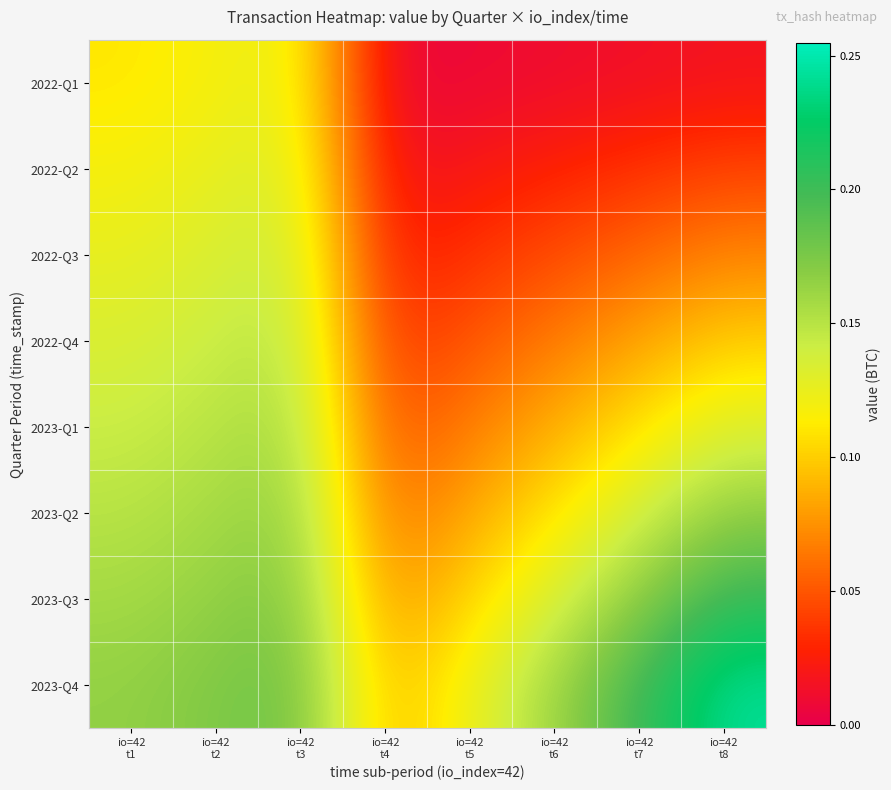

Reading right to left, what are all the values shown in this chart?

2022-Q1: io=42
t8=0.0	io=42
t7=0.0	io=42
t6=0.0	io=42
t5=0.0	io=42
t4=0.0	io=42
t3=0.1	io=42
t2=0.1	io=42
t1=0.1
2022-Q2: io=42
t8=0.0	io=42
t7=0.0	io=42
t6=0.0	io=42
t5=0.0	io=42
t4=0.0	io=42
t3=0.1	io=42
t2=0.1	io=42
t1=0.1
2022-Q3: io=42
t8=0.1	io=42
t7=0.1	io=42
t6=0.0	io=42
t5=0.0	io=42
t4=0.0	io=42
t3=0.1	io=42
t2=0.1	io=42
t1=0.1
2022-Q4: io=42
t8=0.1	io=42
t7=0.1	io=42
t6=0.1	io=42
t5=0.0	io=42
t4=0.0	io=42
t3=0.1	io=42
t2=0.1	io=42
t1=0.1
2023-Q1: io=42
t8=0.1	io=42
t7=0.1	io=42
t6=0.1	io=42
t5=0.1	io=42
t4=0.0	io=42
t3=0.2	io=42
t2=0.1	io=42
t1=0.1
2023-Q2: io=42
t8=0.2	io=42
t7=0.1	io=42
t6=0.1	io=42
t5=0.1	io=42
t4=0.1	io=42
t3=0.2	io=42
t2=0.2	io=42
t1=0.1
2023-Q3: io=42
t8=0.2	io=42
t7=0.2	io=42
t6=0.1	io=42
t5=0.1	io=42
t4=0.1	io=42
t3=0.2	io=42
t2=0.2	io=42
t1=0.2
2023-Q4: io=42
t8=0.2	io=42
t7=0.2	io=42
t6=0.2	io=42
t5=0.1	io=42
t4=0.1	io=42
t3=0.2	io=42
t2=0.2	io=42
t1=0.2